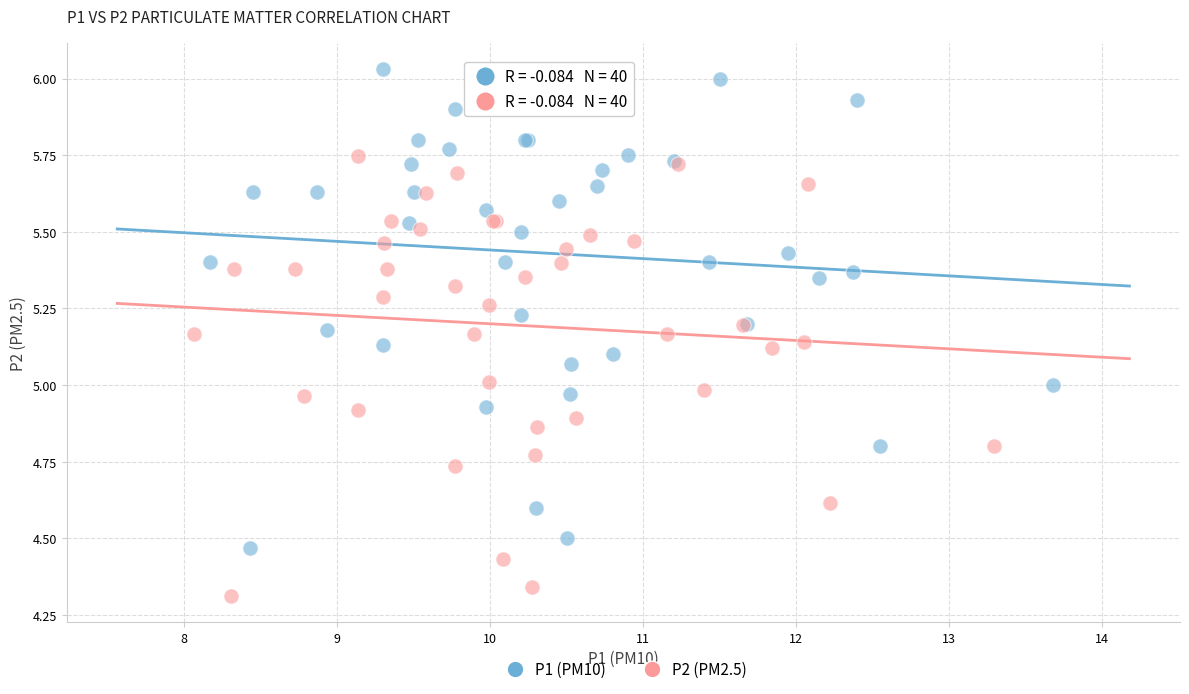

Which series contains the highest Y value?

P1 (PM10)